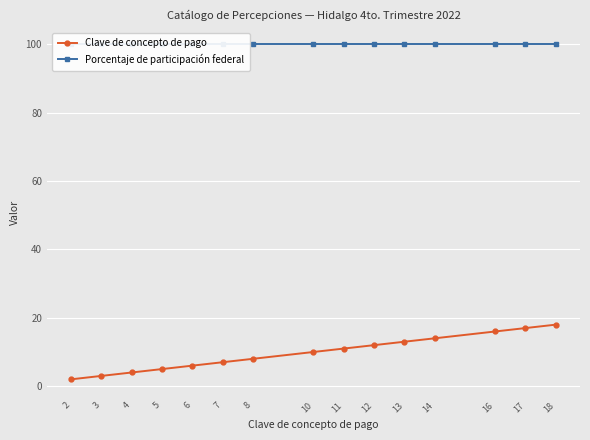

Rank the series at 3 from lowest to highest value.

Clave de concepto de pago, Porcentaje de participación federal